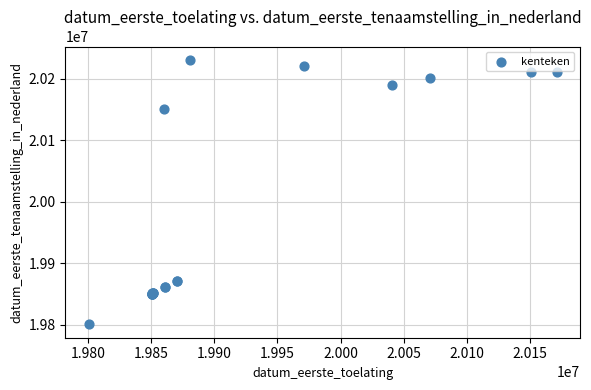

What Y value in the scatter plot is closest to 20015572?

20151113